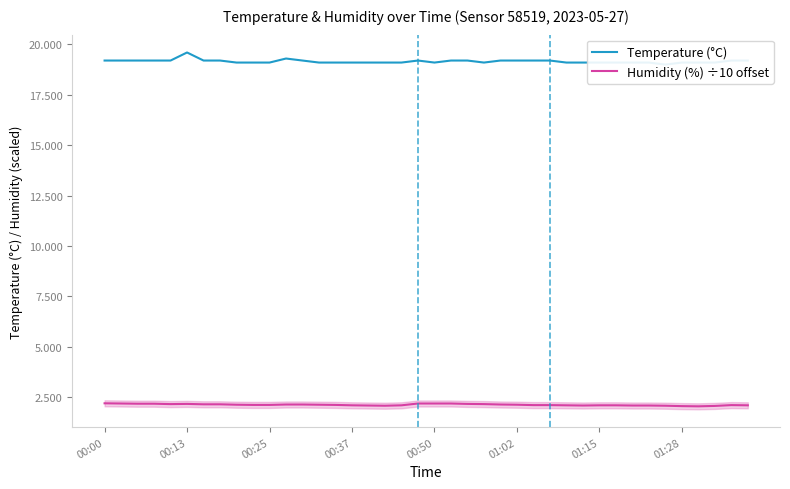

Reading left to right, what are all the values shown in this chart?

Temperature (°C): 19.2	19.2	19.2	19.2	19.2	19.6	19.2	19.2	19.1	19.1	19.1	19.3	19.2	19.1	19.1	19.1	19.1	19.1	19.1	19.2	19.1	19.2	19.2	19.1	19.2	19.2	19.2	19.2	19.1	19.1	19.1	19.1	19.1	19.1	19.0	19.1	19.1	19.1	19.2	19.2
Humidity (%) ÷10 offset: 2.2	2.2	2.2	2.2	2.2	2.2	2.1	2.1	2.1	2.1	2.1	2.1	2.1	2.1	2.1	2.1	2.1	2.1	2.1	2.2	2.2	2.2	2.2	2.2	2.1	2.1	2.1	2.1	2.1	2.1	2.1	2.1	2.1	2.1	2.1	2.1	2.0	2.1	2.1	2.1